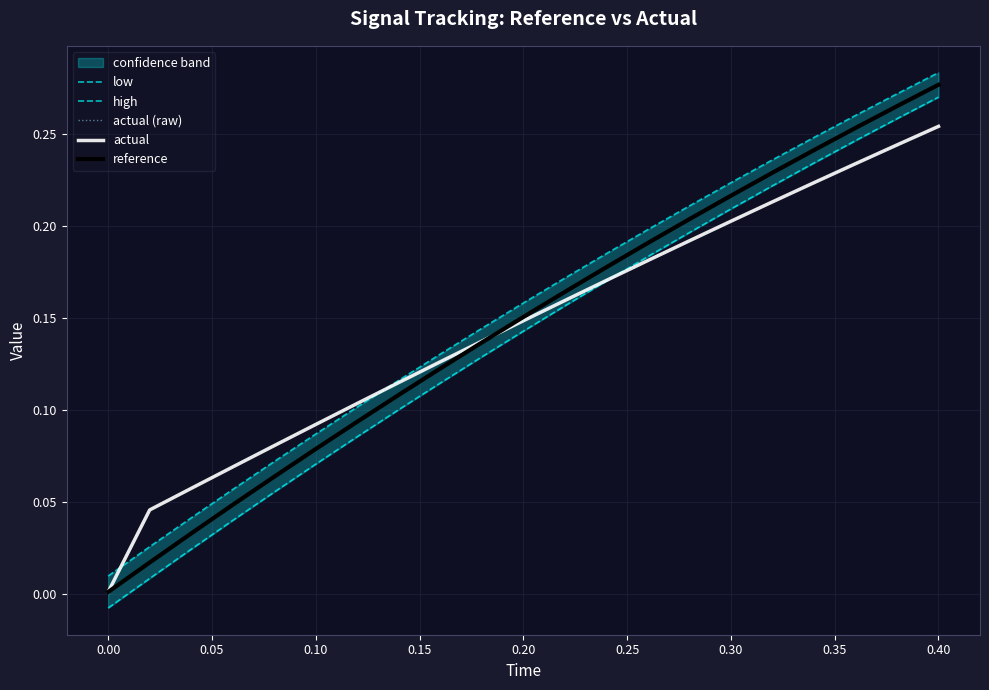

Is this an area chart (filled region under the line)?

No